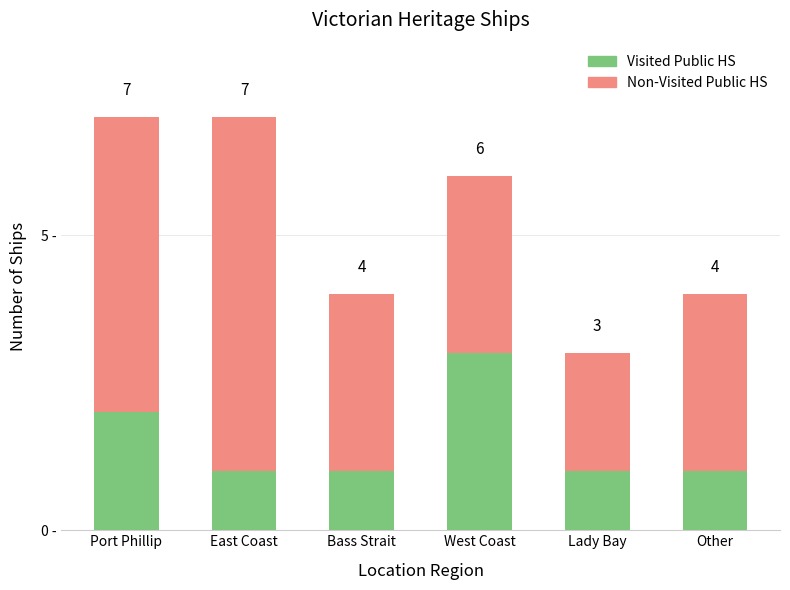

Does the chart contain stacked bars?

Yes